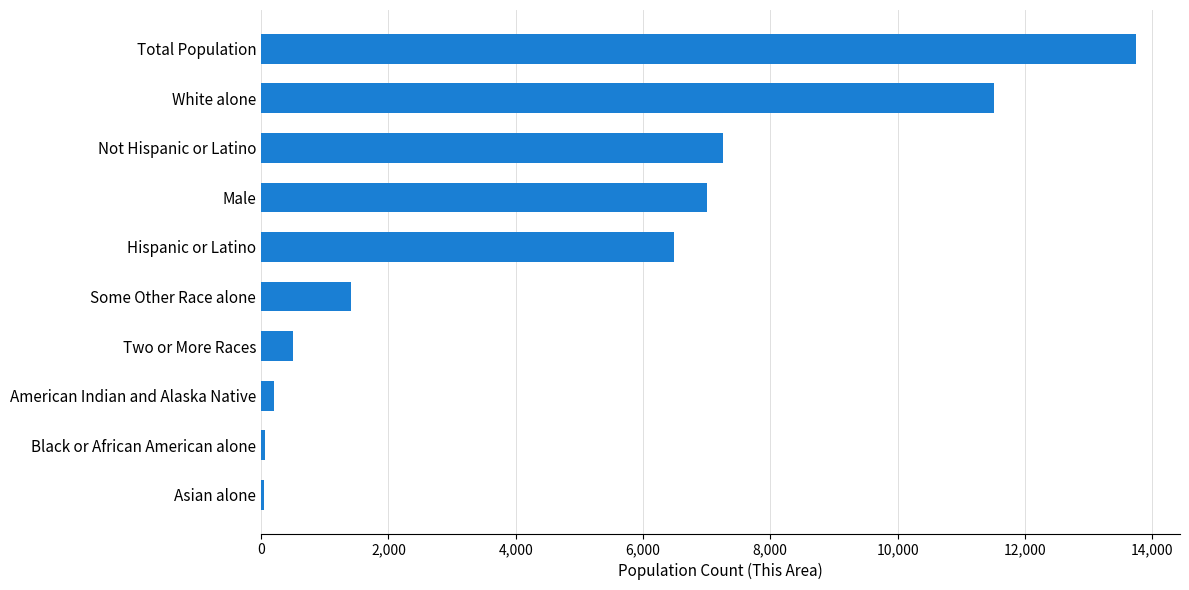

Which has a higher value, Male or Asian alone?

Male